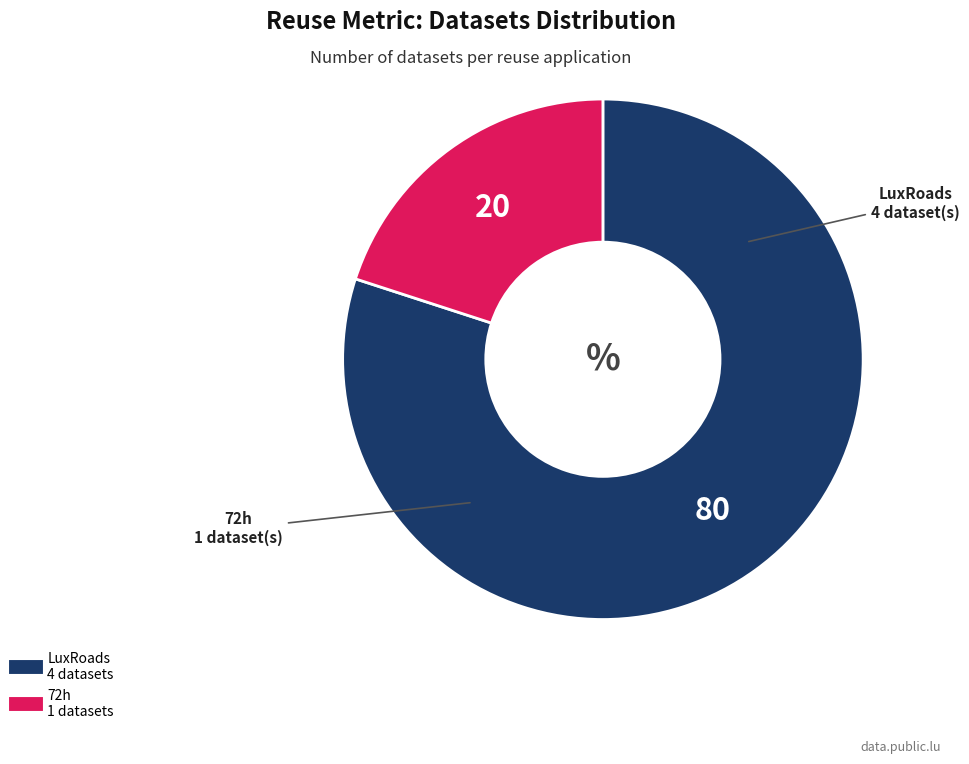

Approximately how many times larger is the value at LuxRoads compared to 72h?

4.0